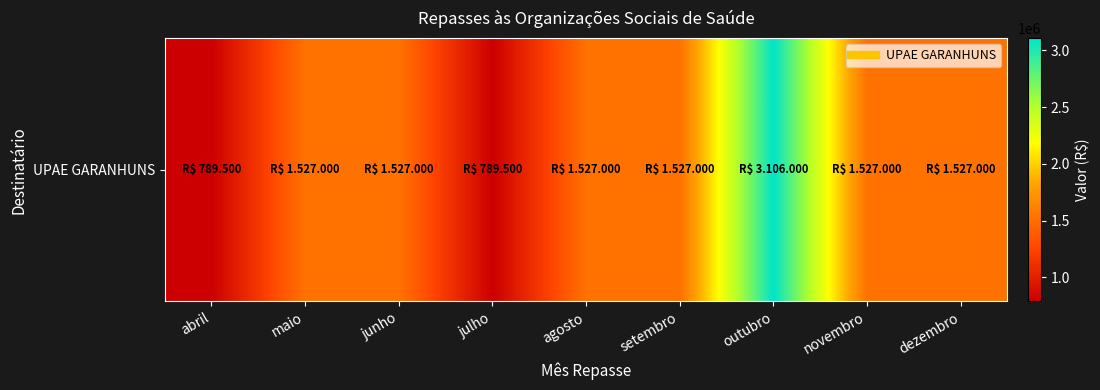

List the labels in order of value, smallest first.

abril, julho, maio, junho, agosto, setembro, novembro, dezembro, outubro